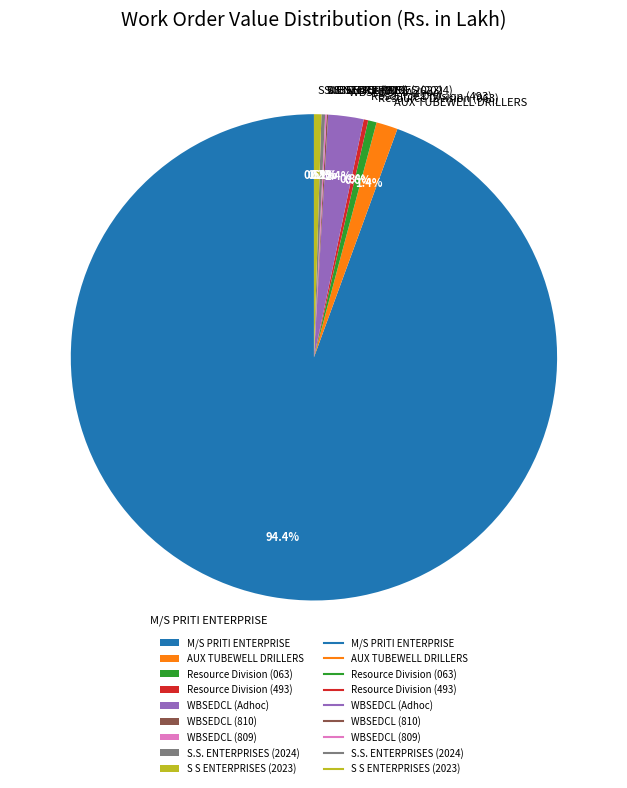

Does M/S PRITI ENTERPRISE represent more than half of the total?

Yes